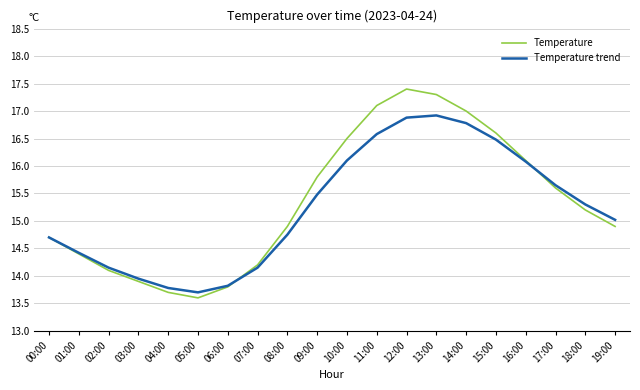

Which series has the largest range (max minus min)?

Temperature